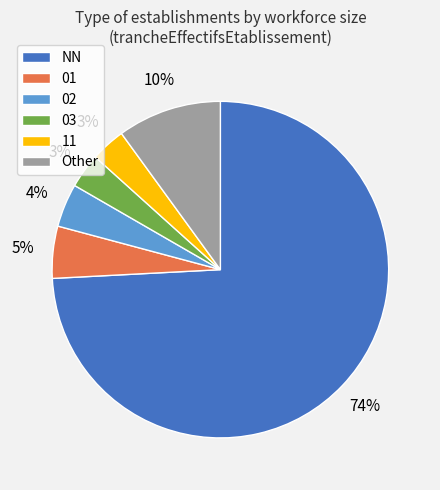

Do 11 and NN together represent more than half of the pie?

Yes